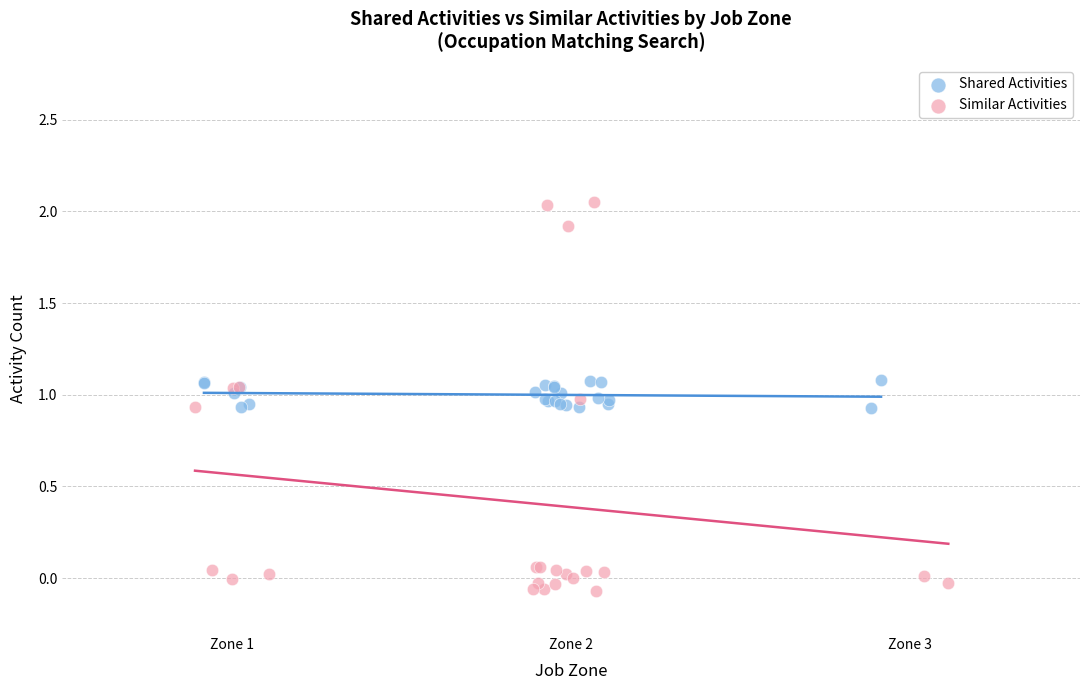

Which series has the widest spread of Y values?

Similar Activities